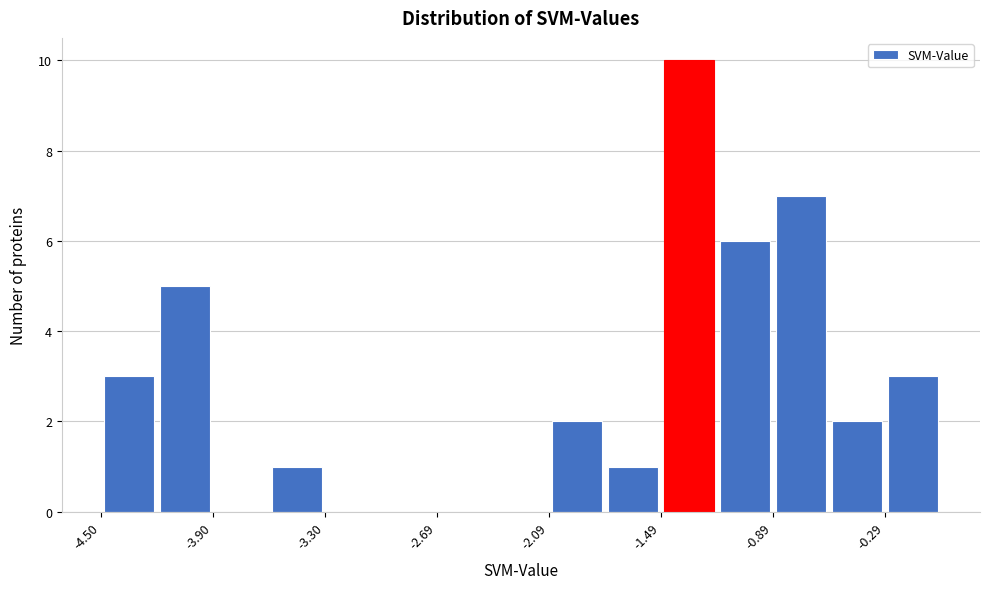

Around what value on the x-axis is the tallest bar? Give the approximate position of its centre, as read against the axis.

-1.3